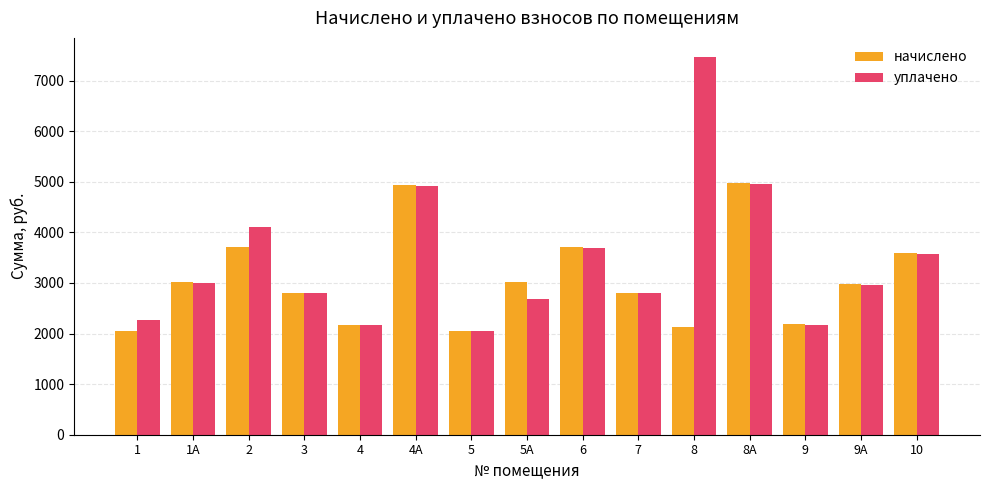

List the series in order of their overall mean, lowest first.

начислено, уплачено